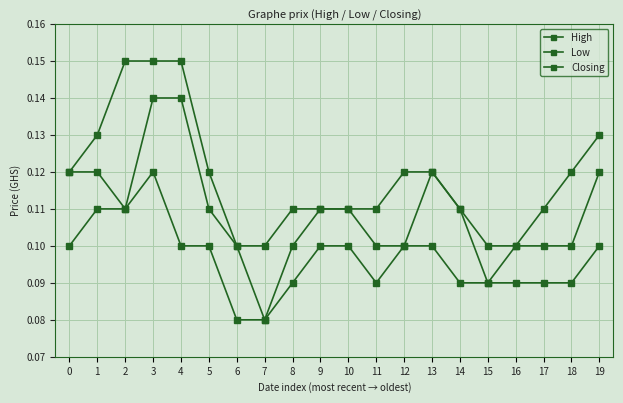

Which series has the largest range (max minus min)?

Closing